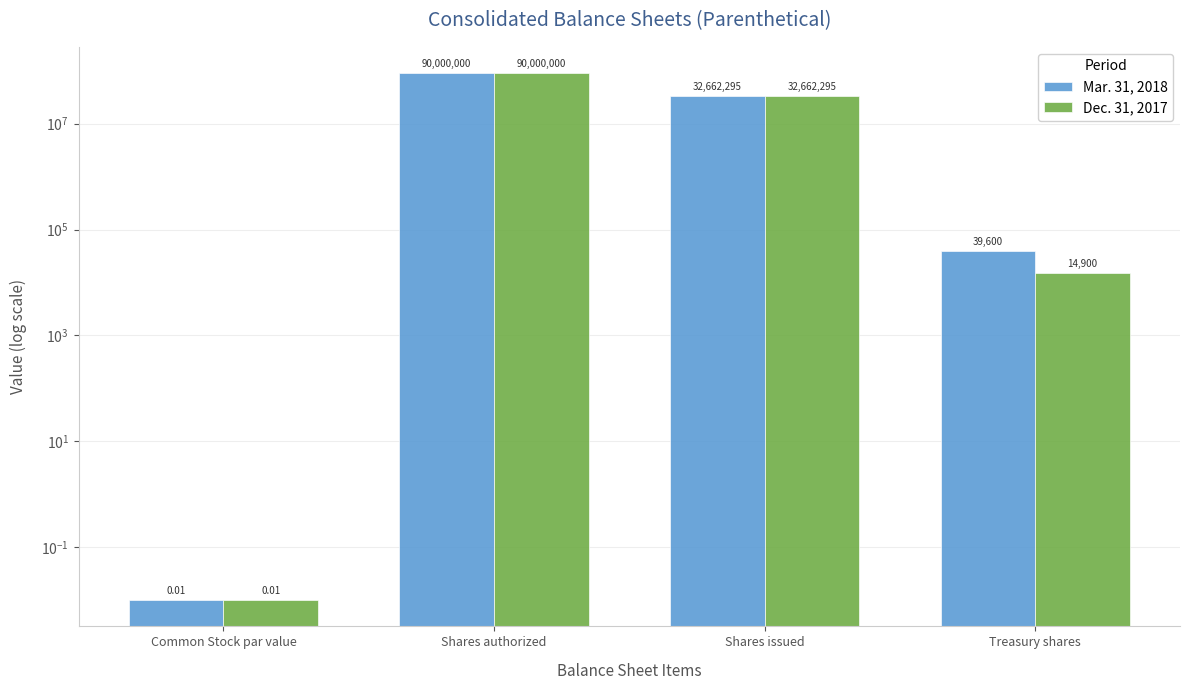

Count the number of data series in this chart.

2